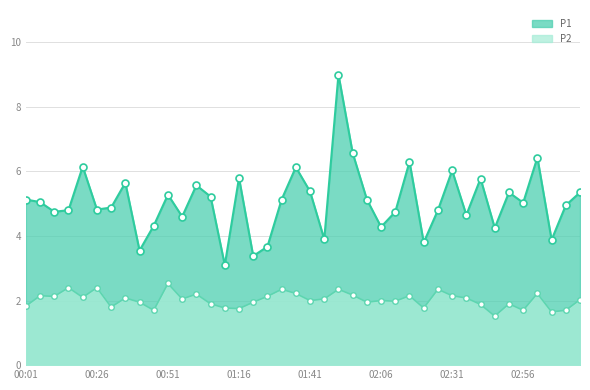

What is the difference between the P2_line values at 37 and 00:51?

0.5